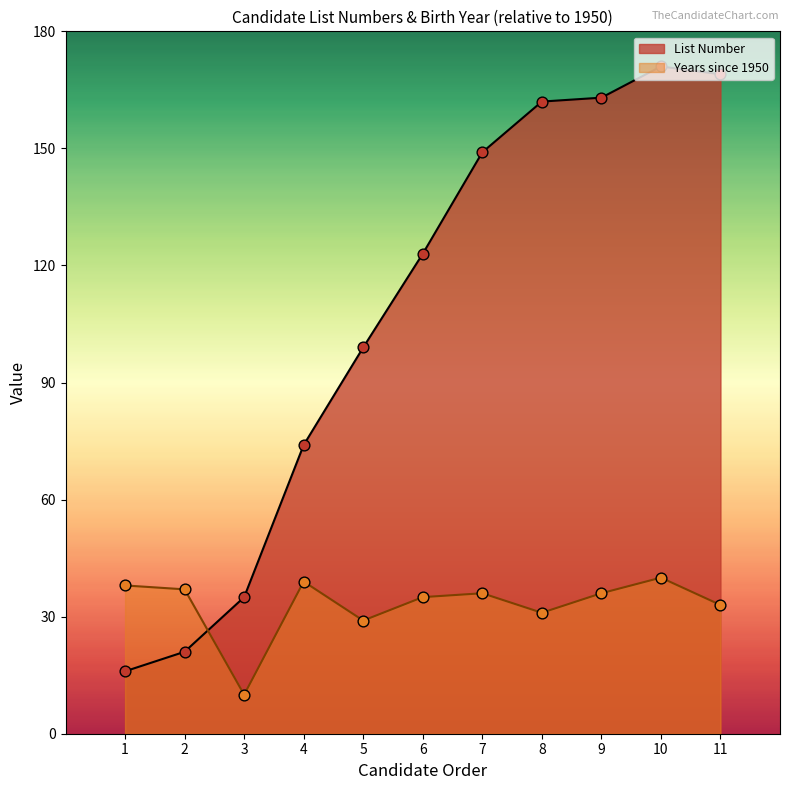

What is the change in value from 6 to 9?

+40